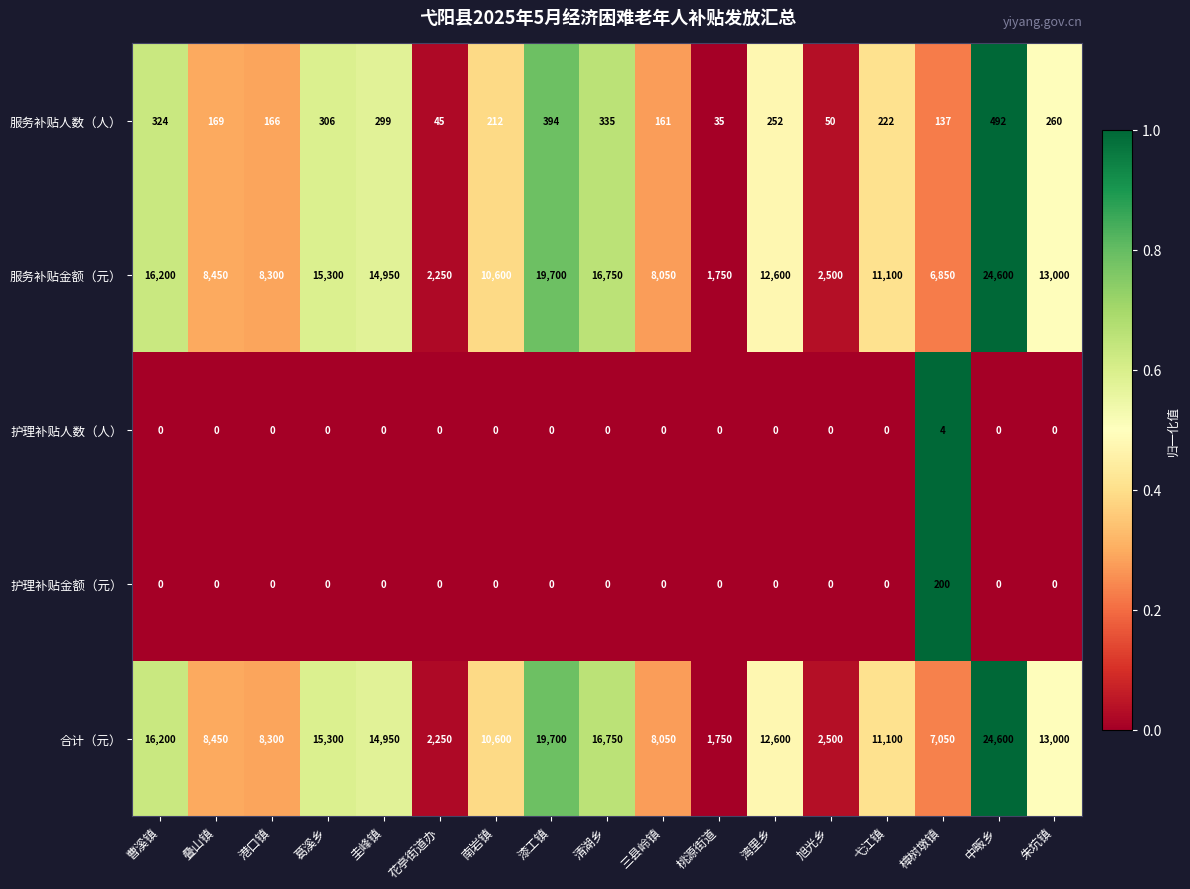

Which label corresponds to the largest value in the chart?

中畈乡